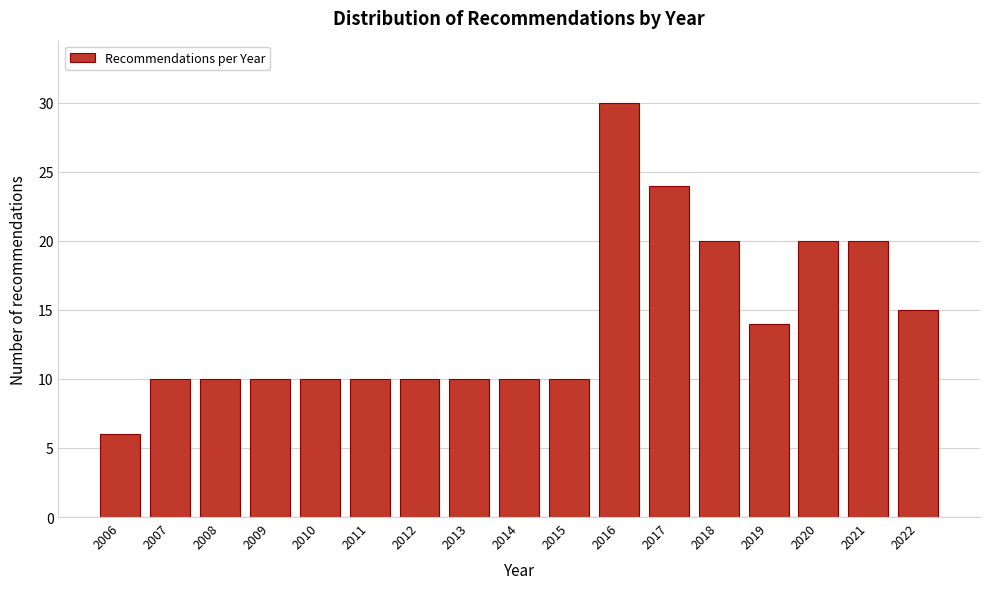

Reading left to right, what are all the values shown in this chart?

2006=6	2007=10	2008=10	2009=10	2010=10	2011=10	2012=10	2013=10	2014=10	2015=10	2016=30	2017=24	2018=20	2019=14	2020=20	2021=20	2022=15